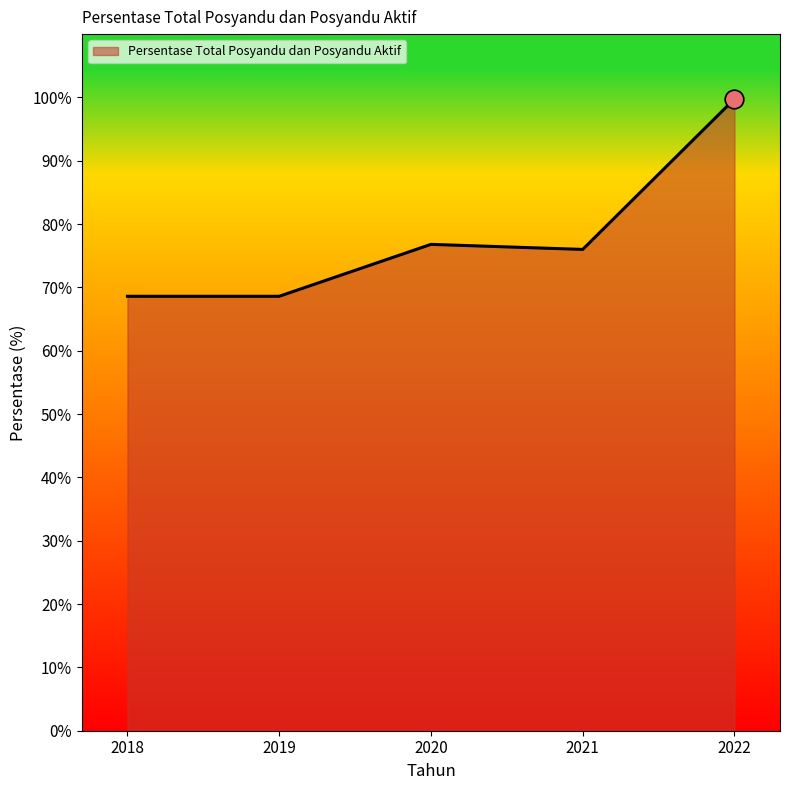

What is the change in value from 2019 to 2021?

+7.4